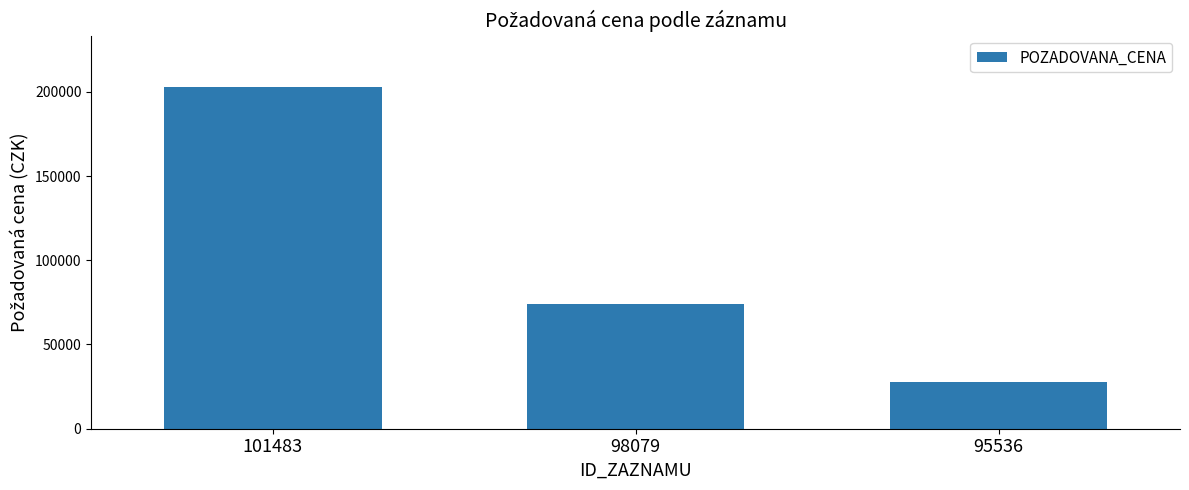

What is the change in value from 101483 to 98079?

-128950